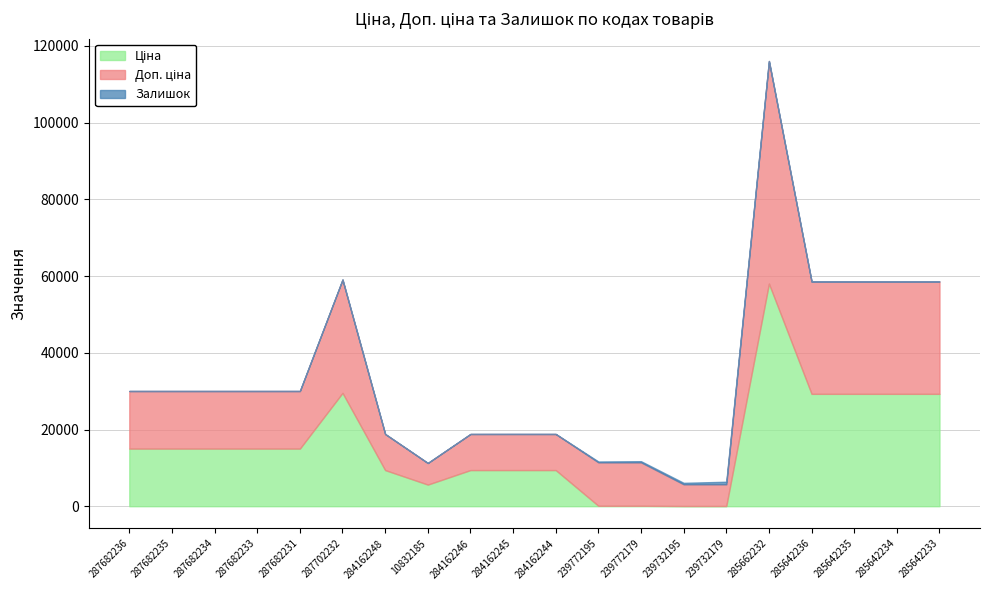

What value does the Залишок series have at 285642233?

13.0